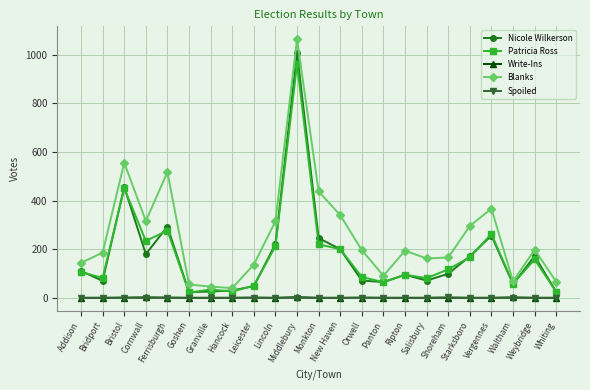

True or false: Nicole Wilkerson has more than 1 points higher than both neighbors.

True